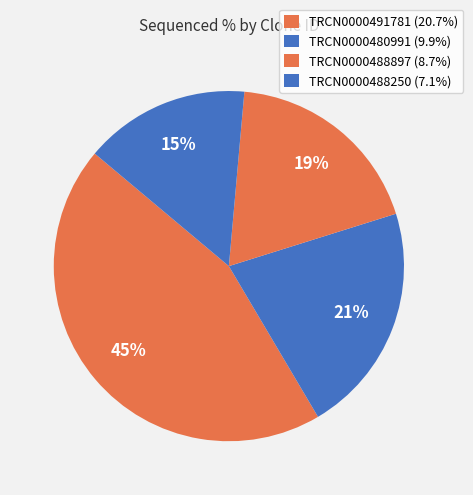

Count the number of slices in the pie.

4